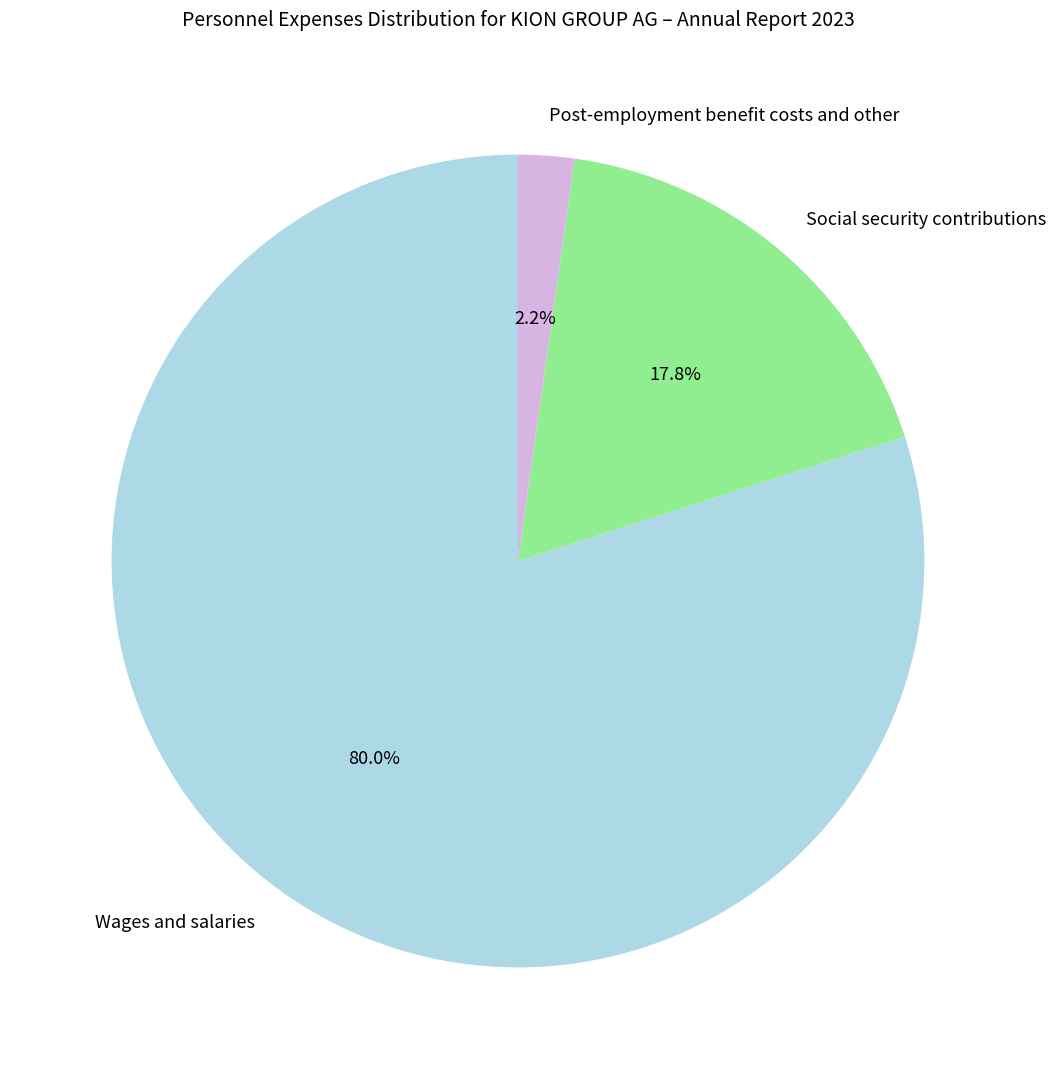

Between Wages and salaries and Post-employment benefit costs and other, which is larger?

Wages and salaries